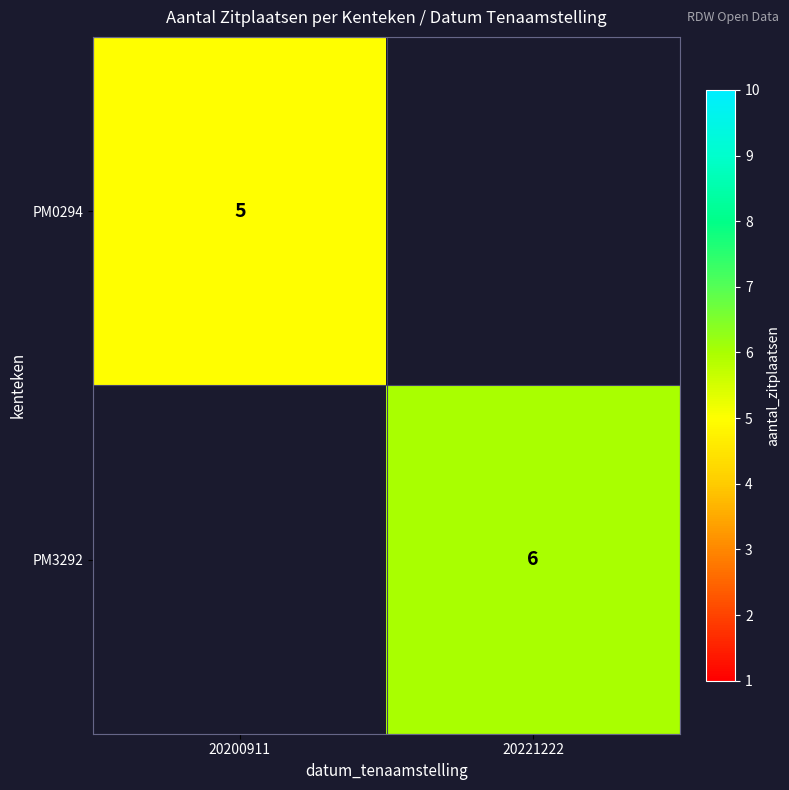

Is the value of PM3292 at 20221222 greater than the value of PM0294 at 20200911?

Yes